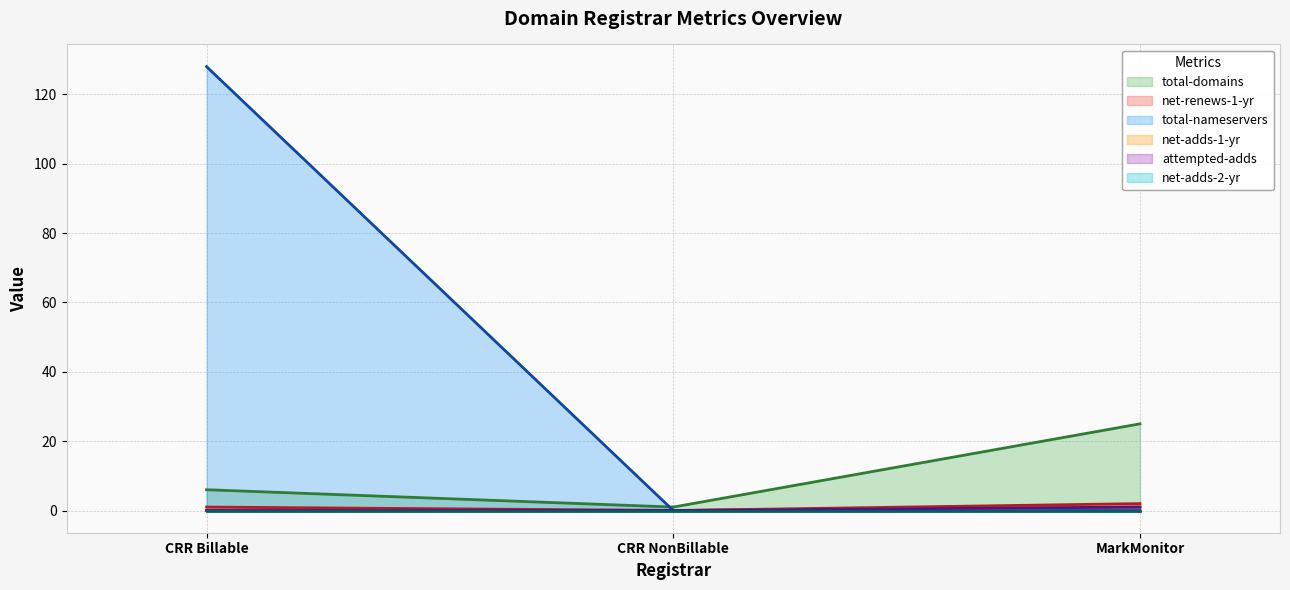

Is it true that net-adds-2-yr equals 0 at Charleston Road Registry Billable?

True